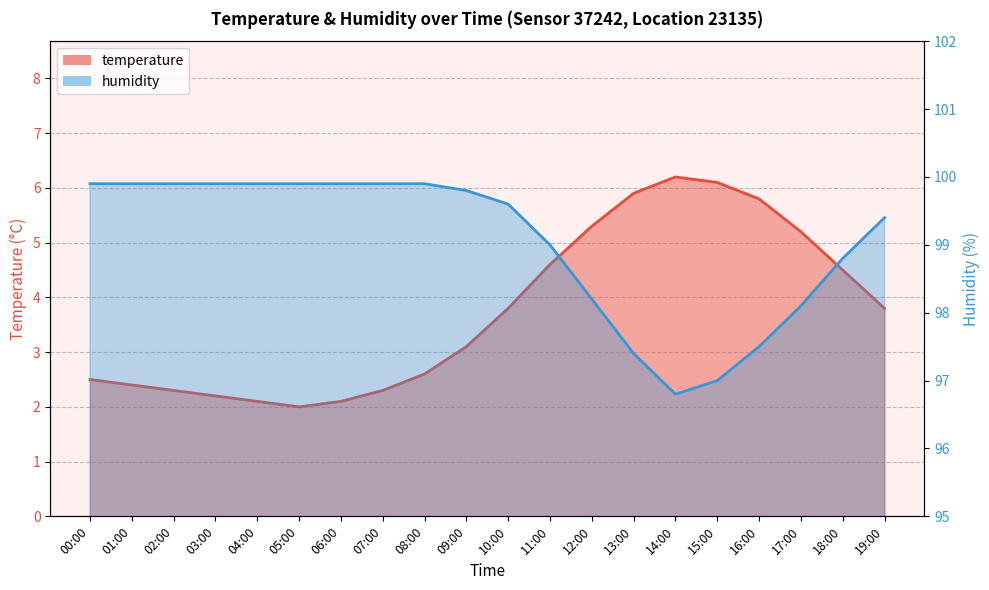

What is the difference between the highest and lowest values at 07:00?

97.6